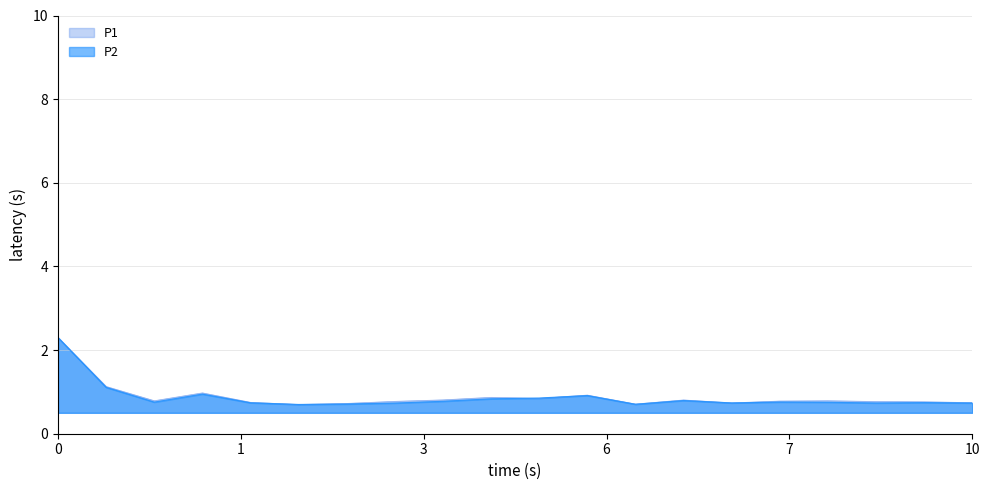

Reading right to left, extract all data points from this chart.

P1: 0.7	0.8	0.8	0.8	0.8	0.7	0.8	0.7	0.9	0.8	0.9	0.8	0.8	0.7	0.7	0.8	1.0	0.8	1.1	2.3
P2: 0.7	0.7	0.7	0.8	0.8	0.7	0.8	0.7	0.9	0.9	0.8	0.8	0.7	0.7	0.7	0.7	0.9	0.8	1.1	2.3